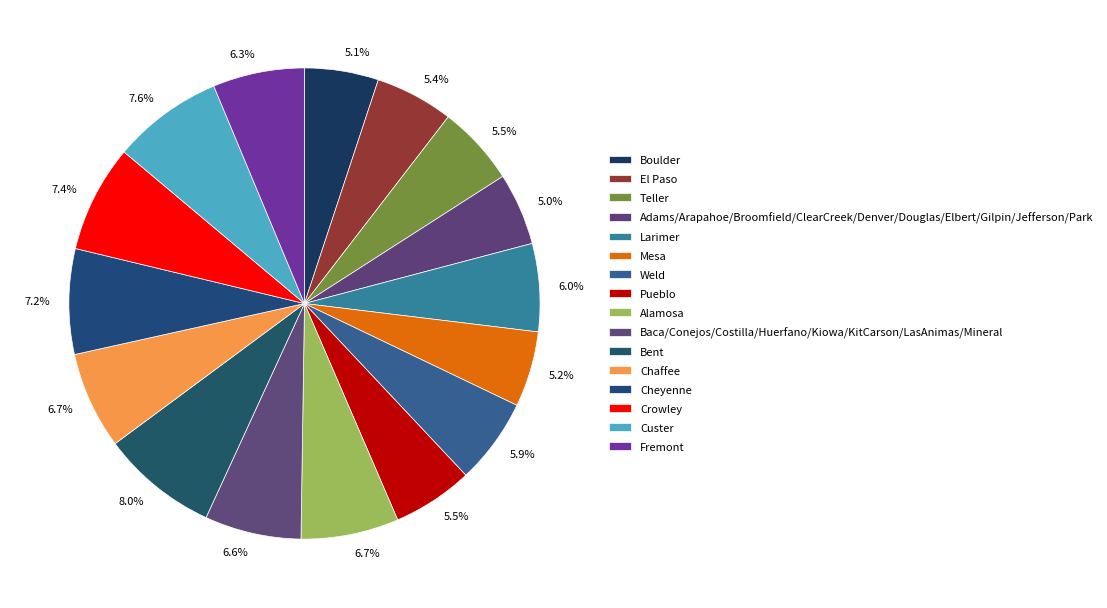

How many segments does this pie chart have?

16